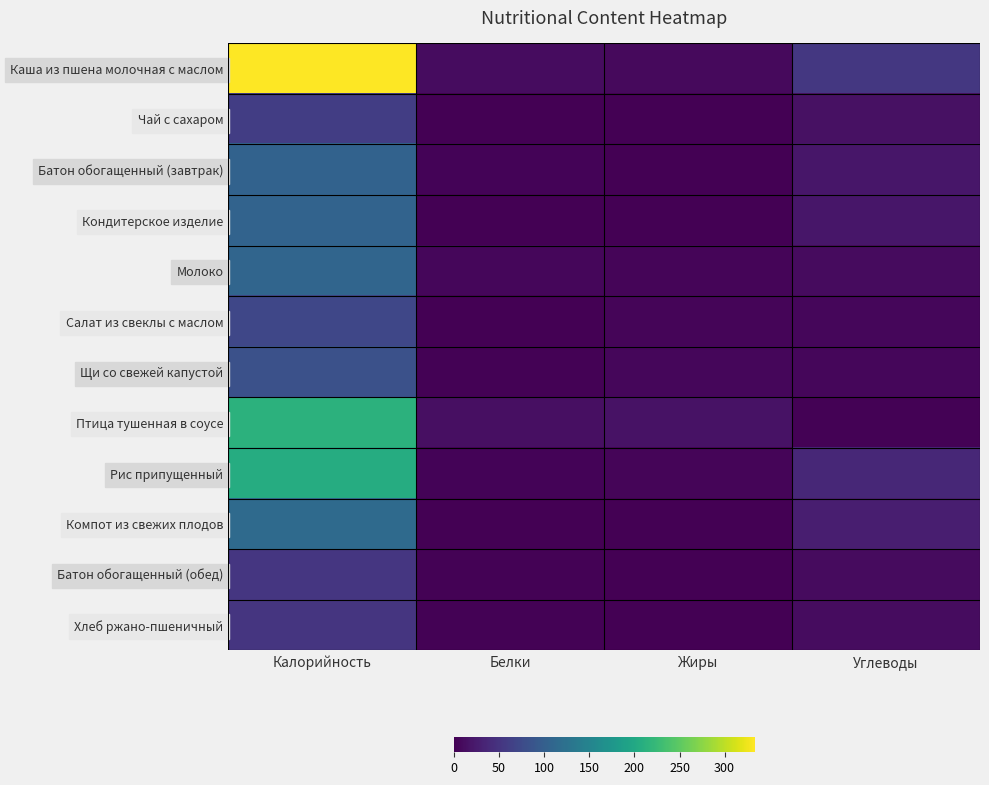

Which has a higher value, Жиры or Калорийность?

Калорийность